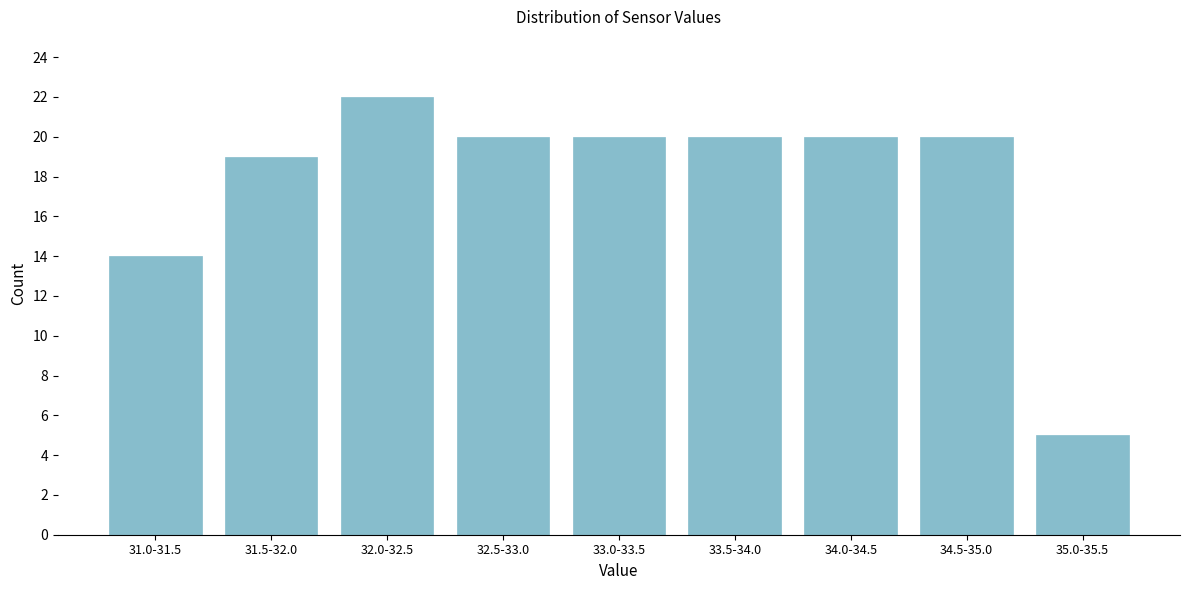

Reading left to right, what are all the values shown in this chart?

31.0-31.5=14	31.5-32.0=19	32.0-32.5=22	32.5-33.0=20	33.0-33.5=20	33.5-34.0=20	34.0-34.5=20	34.5-35.0=20	35.0-35.5=5